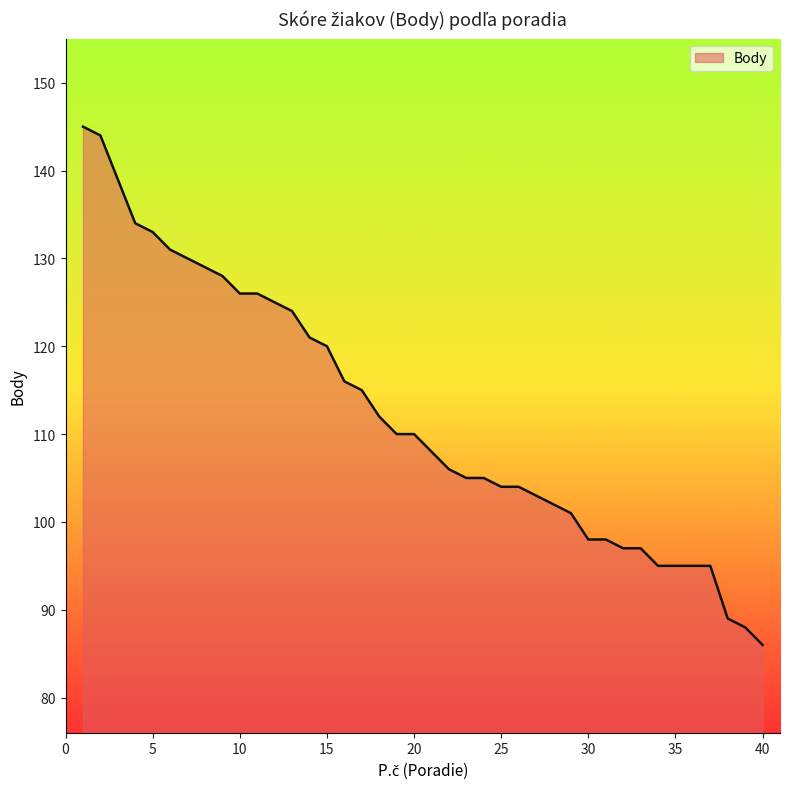

What is the difference between the maximum and minimum values?

59